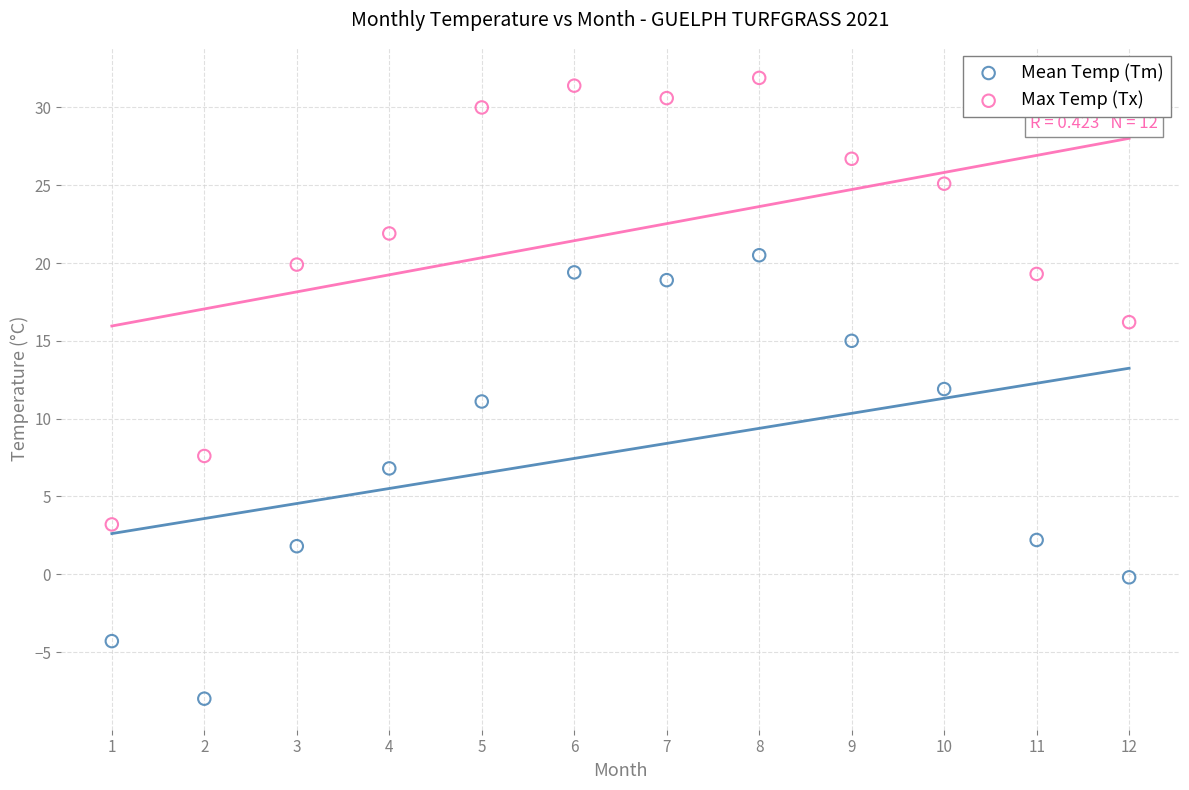

Which series reaches the maximum Y coordinate?

Max Temp (Tx)